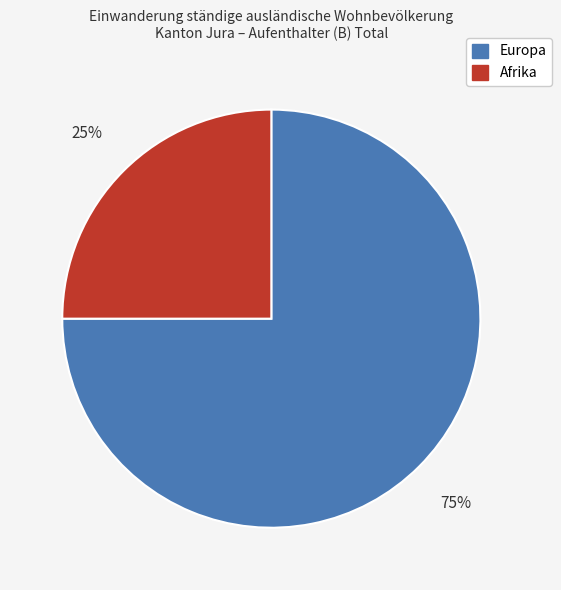

What is the smallest slice in the pie chart?

Afrika